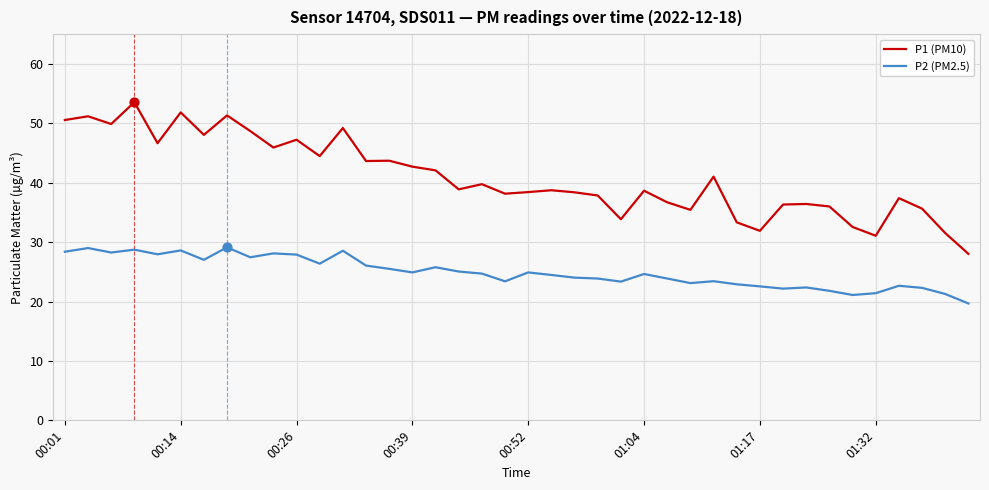

Which series has the largest range (max minus min)?

P1 (PM10)